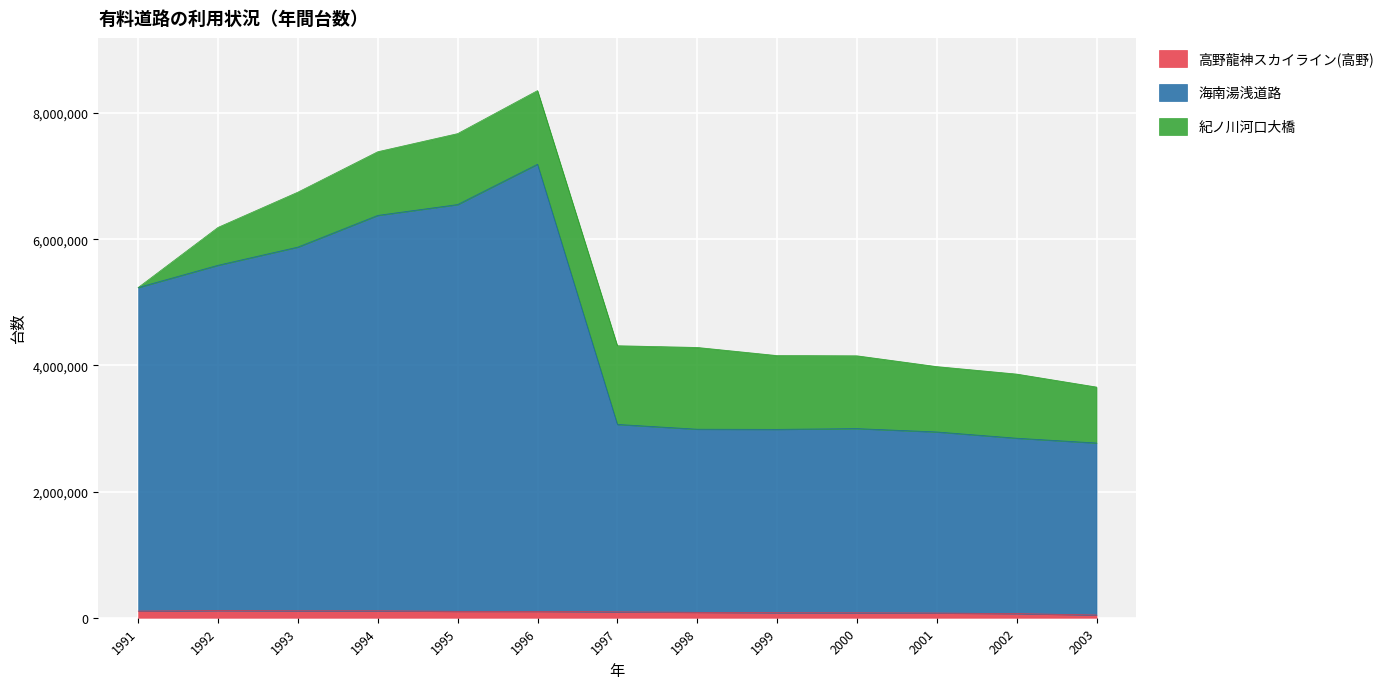

Which label corresponds to the smallest value in the chart?

2003